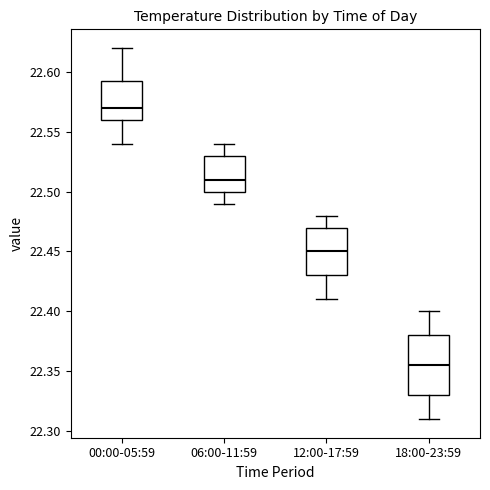

Reading left to right, transcribe this box plot: for each box, give where its median line is, the range the box spans, and where its two whiskers end, as read against the y-axis. The values are not printed on the chart, so give them approximately, as read against the axis.

00:00-05:59: median 22.570, box 22.560 to 22.595, whiskers 22.540 to 22.620
06:00-11:59: median 22.510, box 22.500 to 22.530, whiskers 22.490 to 22.540
12:00-17:59: median 22.450, box 22.430 to 22.470, whiskers 22.410 to 22.480
18:00-23:59: median 22.355, box 22.330 to 22.380, whiskers 22.310 to 22.400